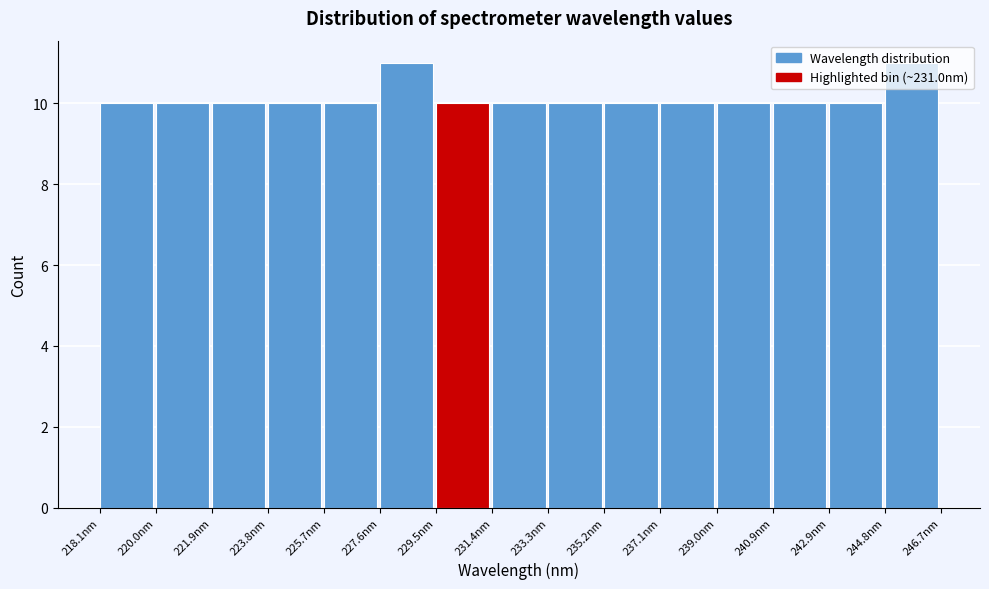

What is the height of the bar covering 231.4 to 233.4 on the x-axis? Neither the bar edges nor the heights are printed on the chart, so give them approximately, as read against the axes.

10